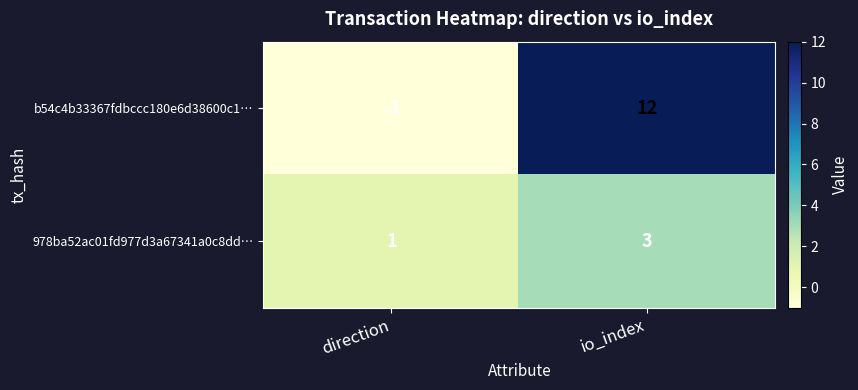

What is the difference between the maximum and minimum values in the b54c4b33367fdbccc180e6d38600c1… series?

13